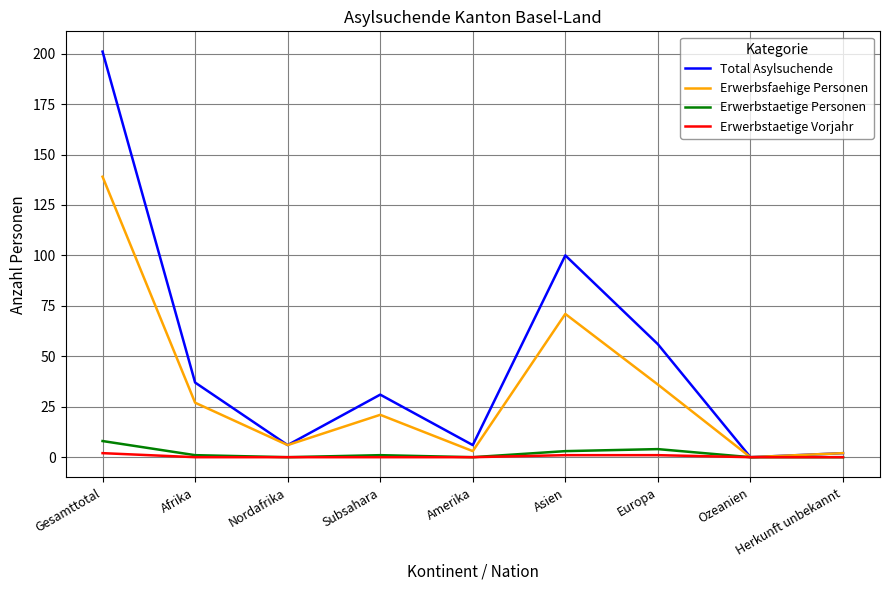

Reading left to right, extract all data points from this chart.

Total Asylsuchende: Gesamttotal=201	Afrika=37	Nordafrika=6	Subsahara=31	Amerika=6	Asien=100	Europa=56	Ozeanien=0	Herkunft unbekannt=2
Erwerbsfaehige Personen: Gesamttotal=139	Afrika=27	Nordafrika=6	Subsahara=21	Amerika=3	Asien=71	Europa=36	Ozeanien=0	Herkunft unbekannt=2
Erwerbstaetige Personen: Gesamttotal=8	Afrika=1	Nordafrika=0	Subsahara=1	Amerika=0	Asien=3	Europa=4	Ozeanien=0	Herkunft unbekannt=0
Erwerbstaetige Vorjahr: Gesamttotal=2	Afrika=0	Nordafrika=0	Subsahara=0	Amerika=0	Asien=1	Europa=1	Ozeanien=0	Herkunft unbekannt=0